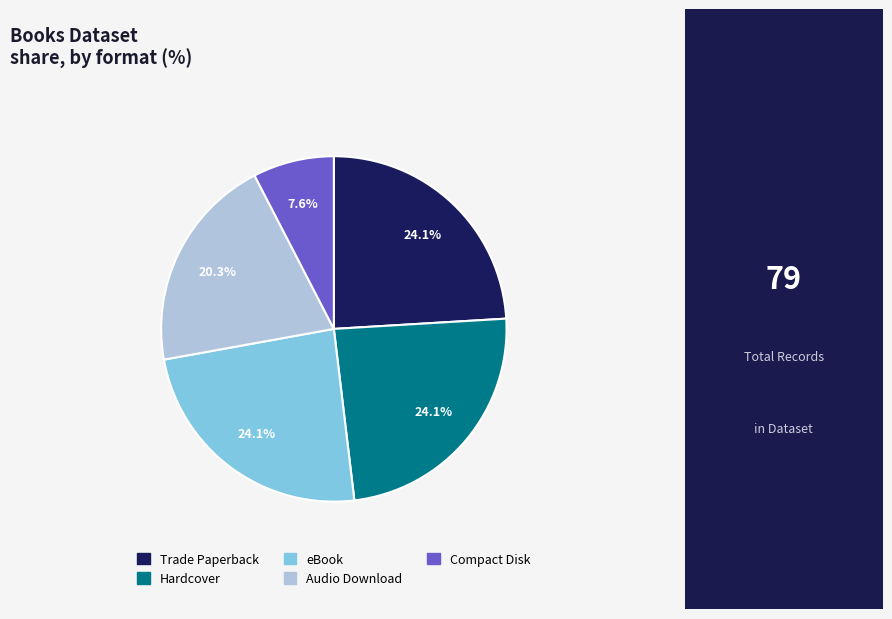

What is the smallest slice in the pie chart?

Compact Disk